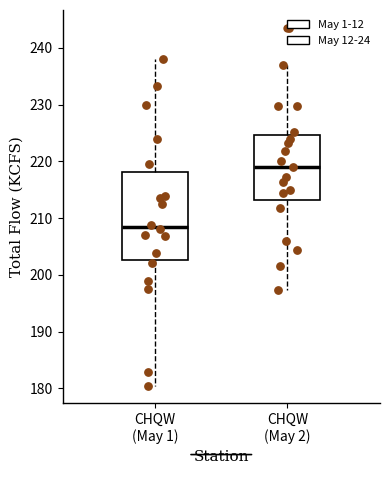

Reading left to right, transcribe this box plot: for each box, give where its median line is, the range the box spans, and where its two whiskers end, as read against the y-axis. The values are not printed on the chart, so give them approximately, as read against the axis.

CHQW (May 1): median 208, box 203 to 218, whiskers 181 to 238
CHQW (May 2): median 219, box 213 to 225, whiskers 197 to 237